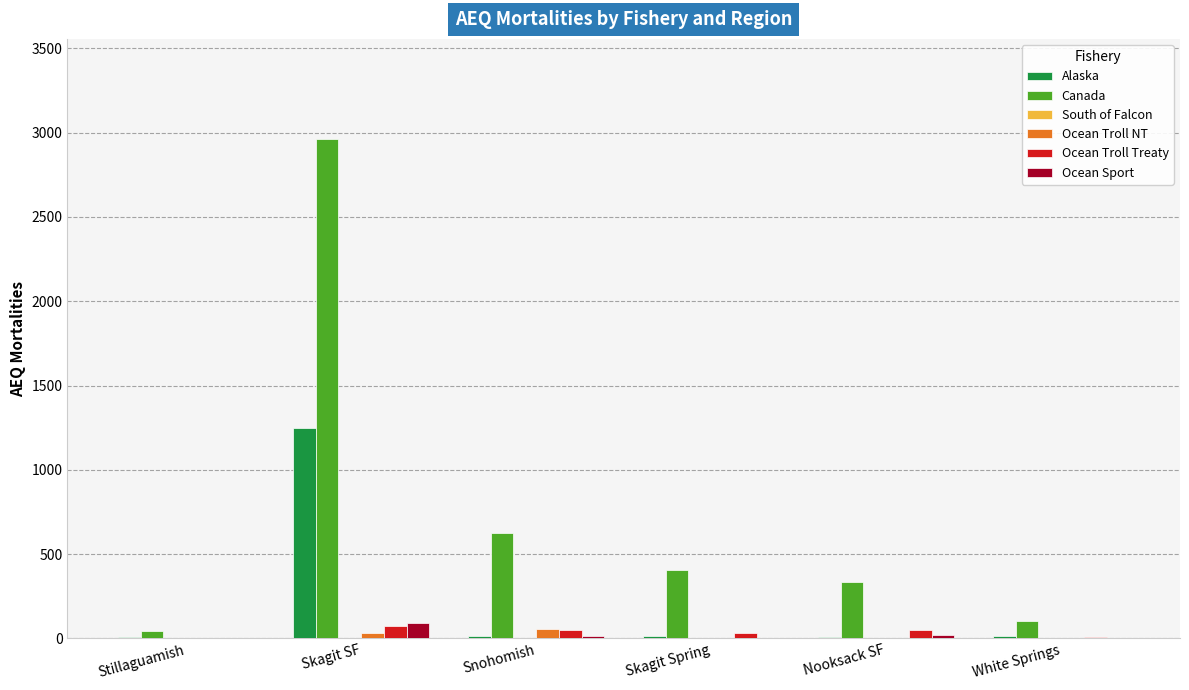

How many data points in Ocean Troll Treaty are above 49?

3